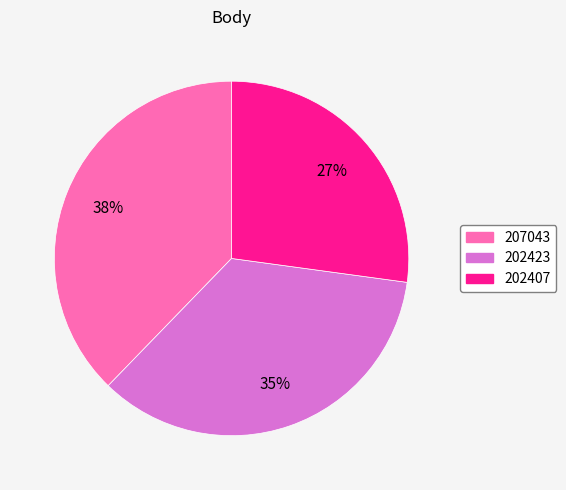

Combined, do 202423 and 207043 account for over 50%?

Yes